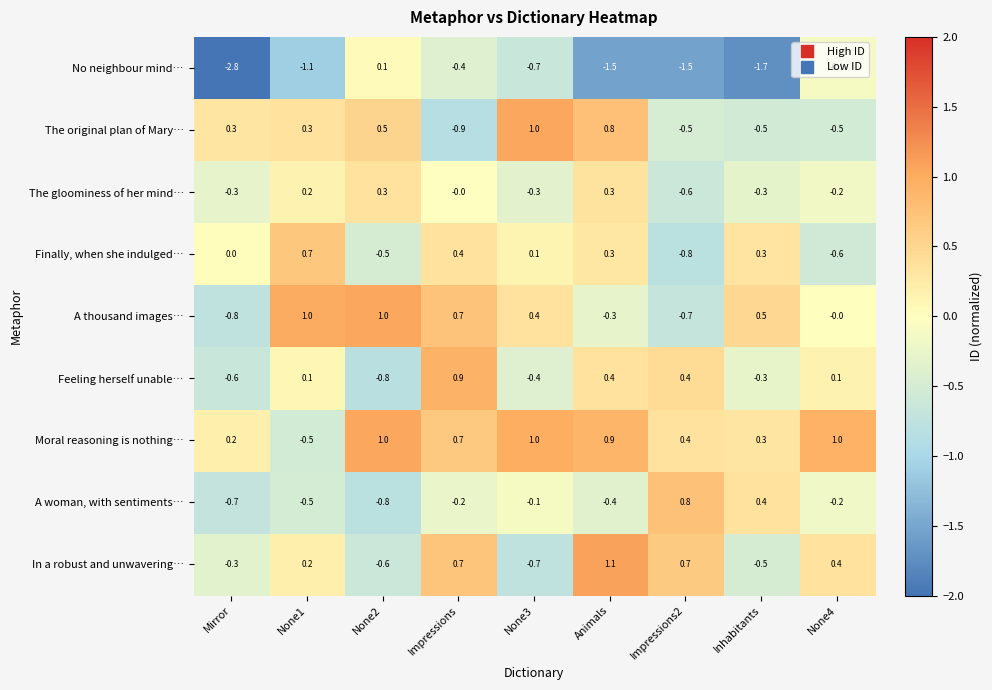

Which series has the widest spread of values?

No neighbour mind…